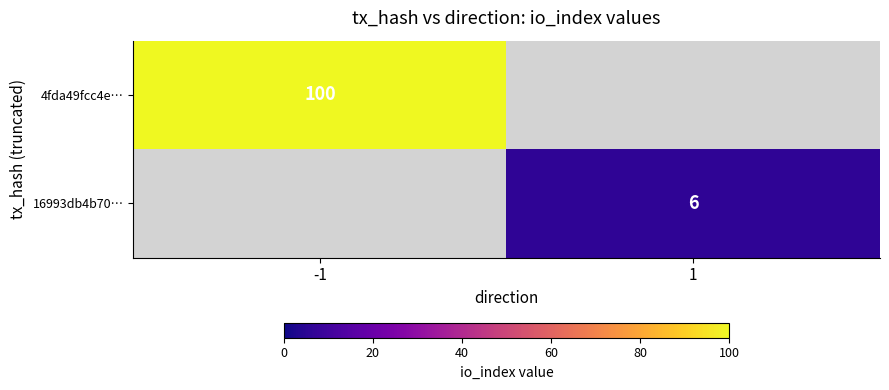

True or false: 16993db4b70… has a value of 2 at 1.

False